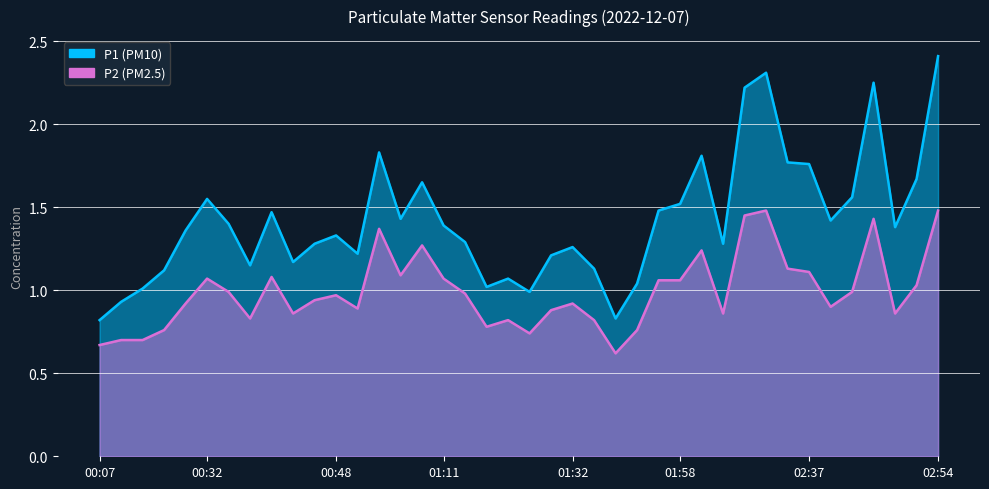

How many distinct data groups are displayed?

2